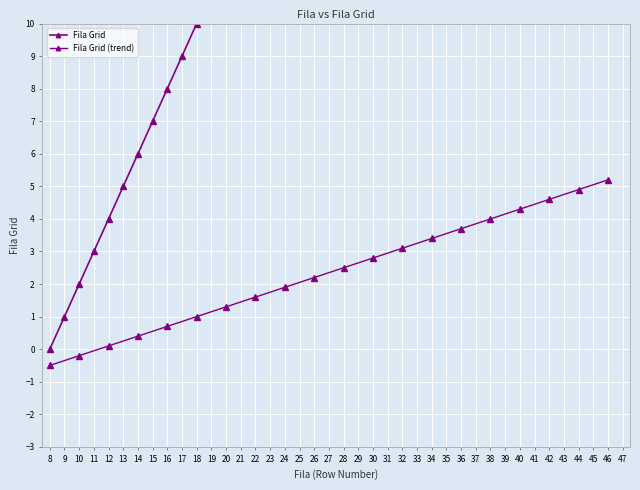

List the labels in order of value, smallest first.

8, 9, 10, 11, 12, 13, 14, 15, 16, 17, 18, 19, 20, 21, 22, 23, 24, 25, 26, 27, 28, 29, 30, 31, 32, 33, 34, 35, 36, 37, 38, 39, 40, 41, 42, 43, 44, 45, 46, 47